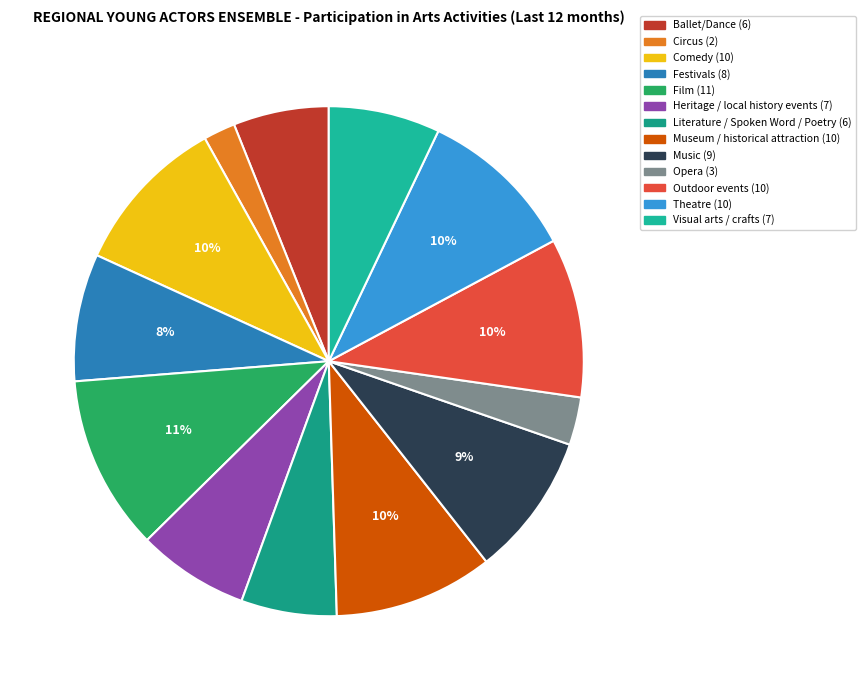

How many slices are in this pie chart?

13